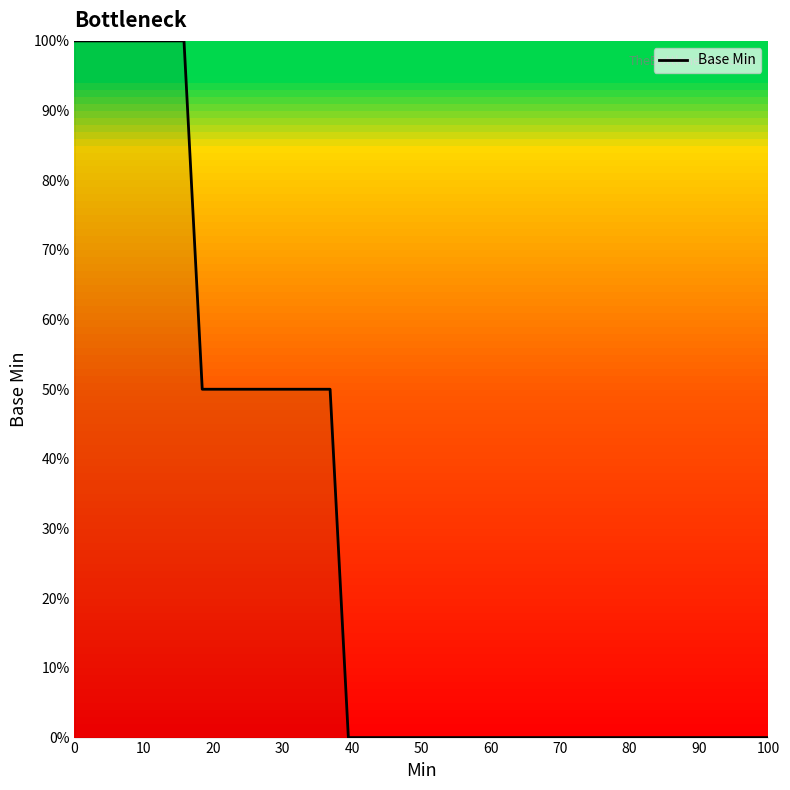

What is the difference between the maximum and minimum values?

100